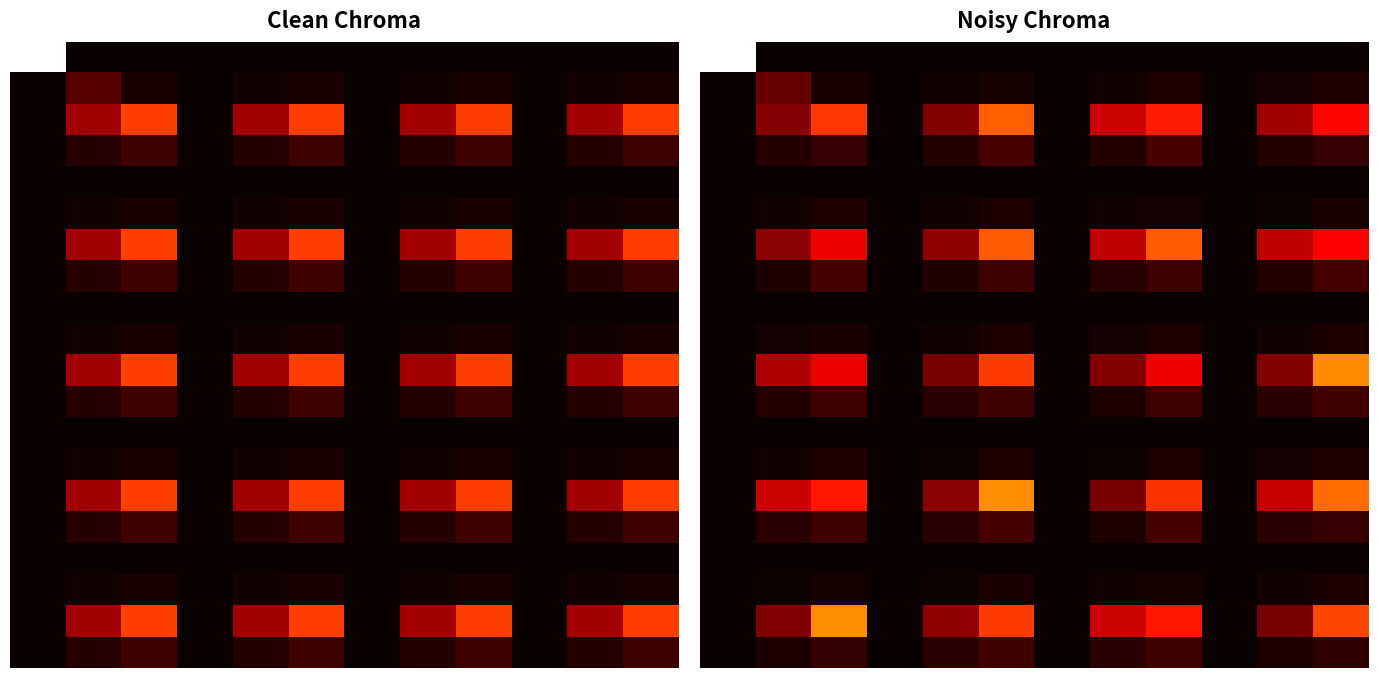

What is the spread (max minus min) of values at 11?

34.4